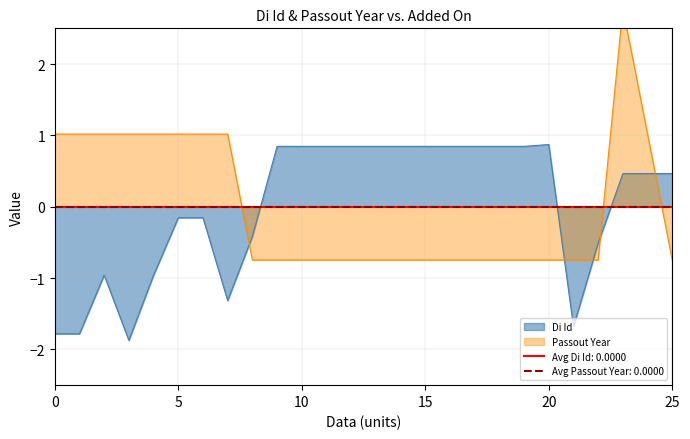

What is the lowest value of the Di Id series?

-1.9